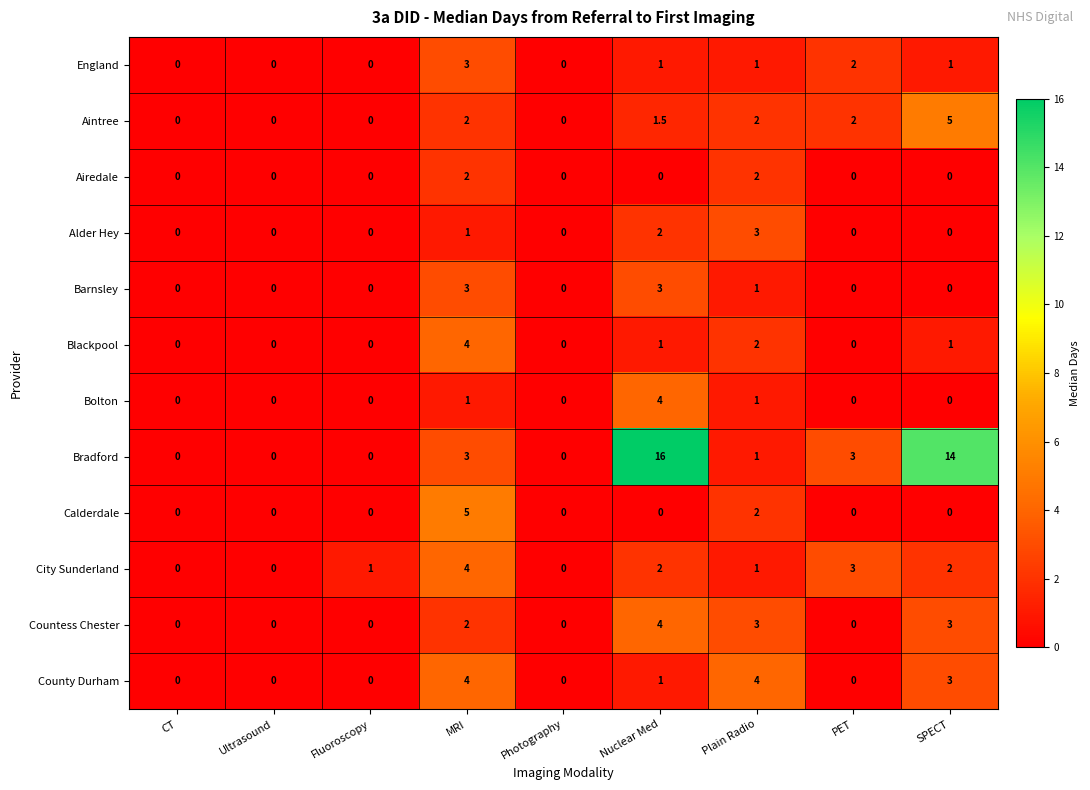

What is the difference between the second highest and second lowest values in the Alder Hey series?

2.0